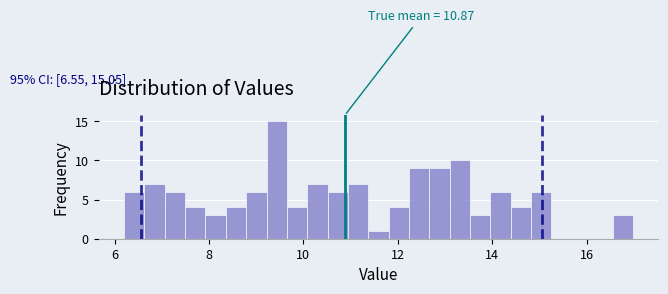

Read against the x-axis, roughly where is the centre of the tallest bar?

9.4